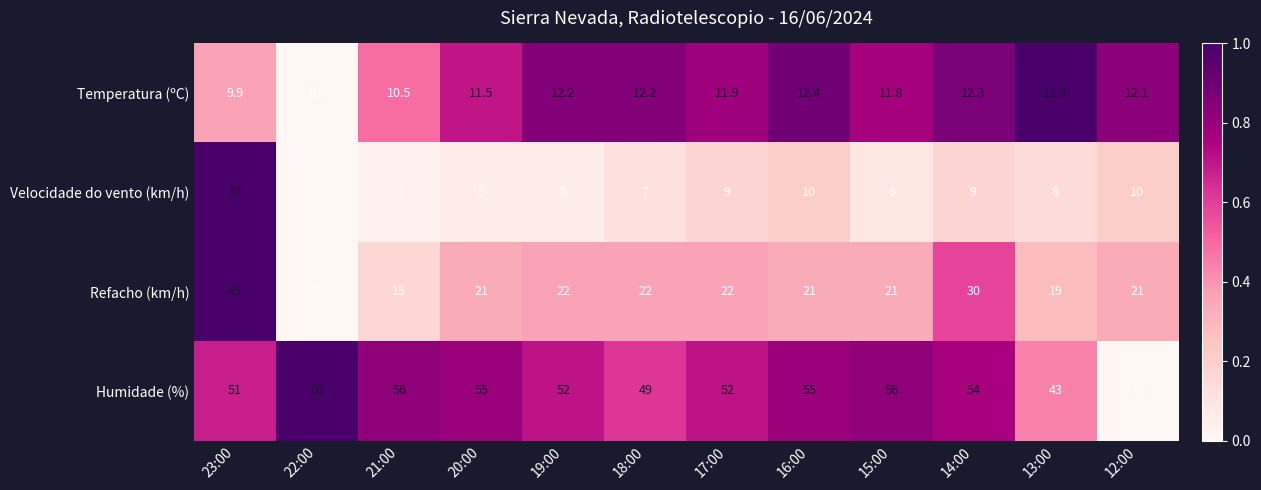

How many values in the Humidade (%) series are below 54?

6